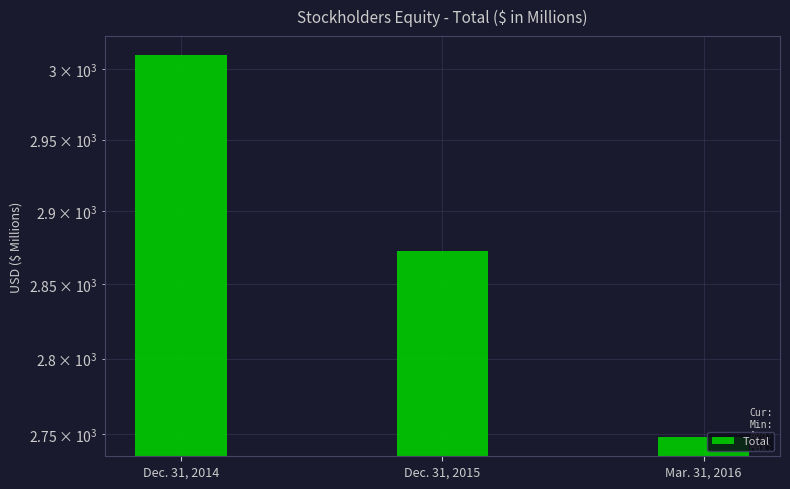

How many data points does each series have?

3